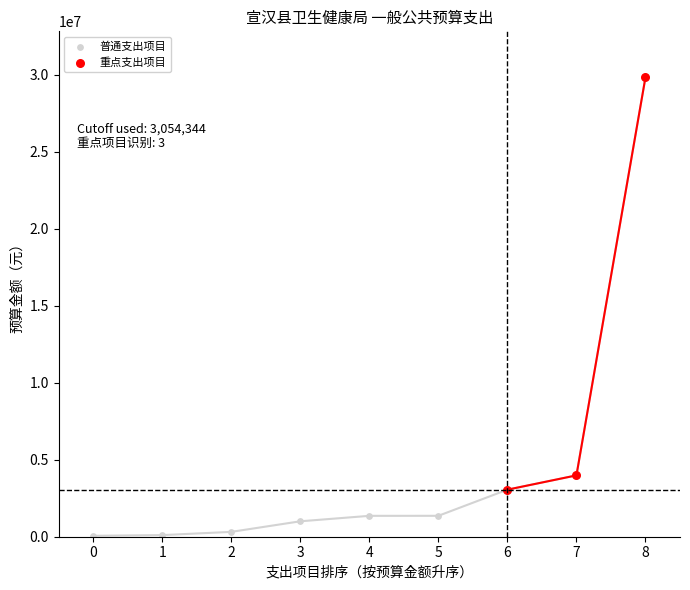

Which series reaches the minimum Y coordinate?

普通支出项目